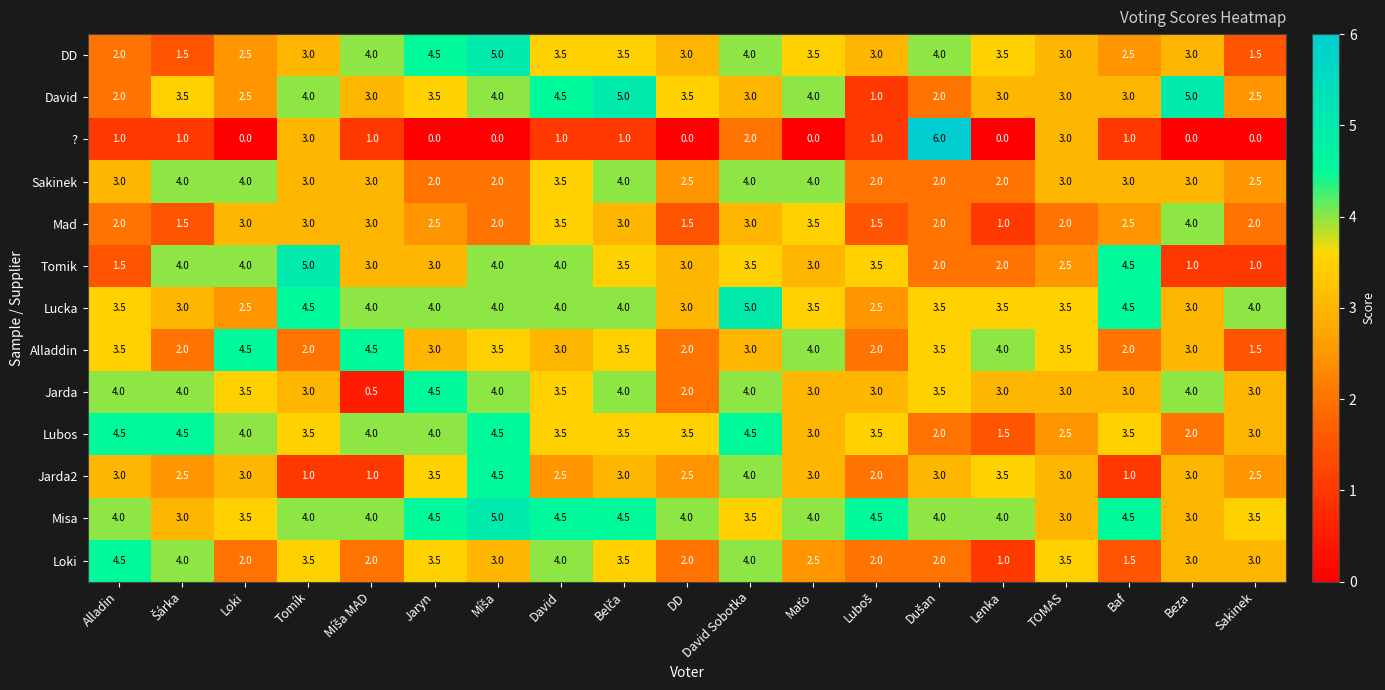

What is the spread (max minus min) of values at TOMAS?

1.5